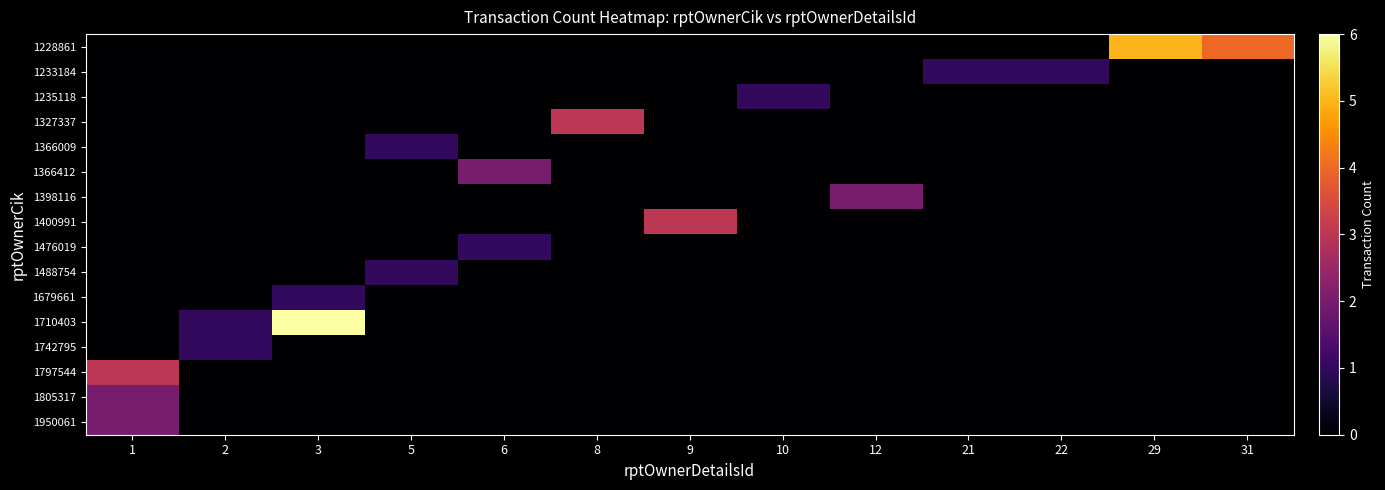

Rank the series by their maximum value, from highest to lowest.

1710403, 1228861, 1327337, 1400991, 1797544, 1366412, 1398116, 1805317, 1950061, 1233184, 1235118, 1366009, 1476019, 1488754, 1679661, 1742795